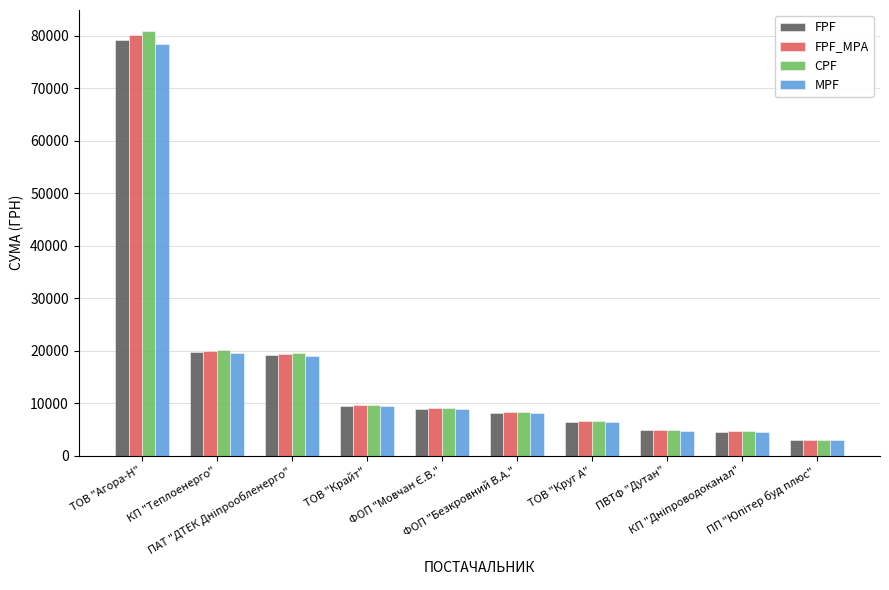

At which category is the sum across all series the highest?

ТОВ "Агора-Н"